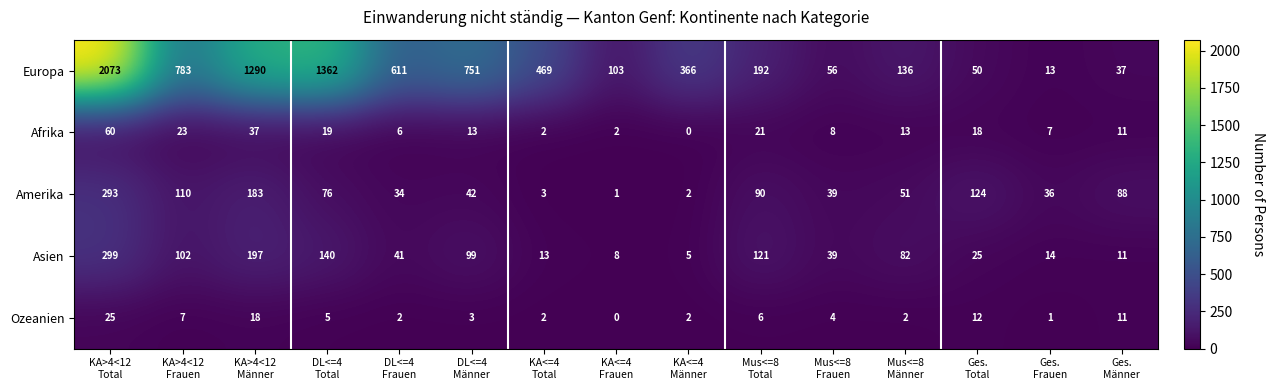

Rank the series by their maximum value, from lowest to highest.

Ozeanien, Afrika, Amerika, Asien, Europa